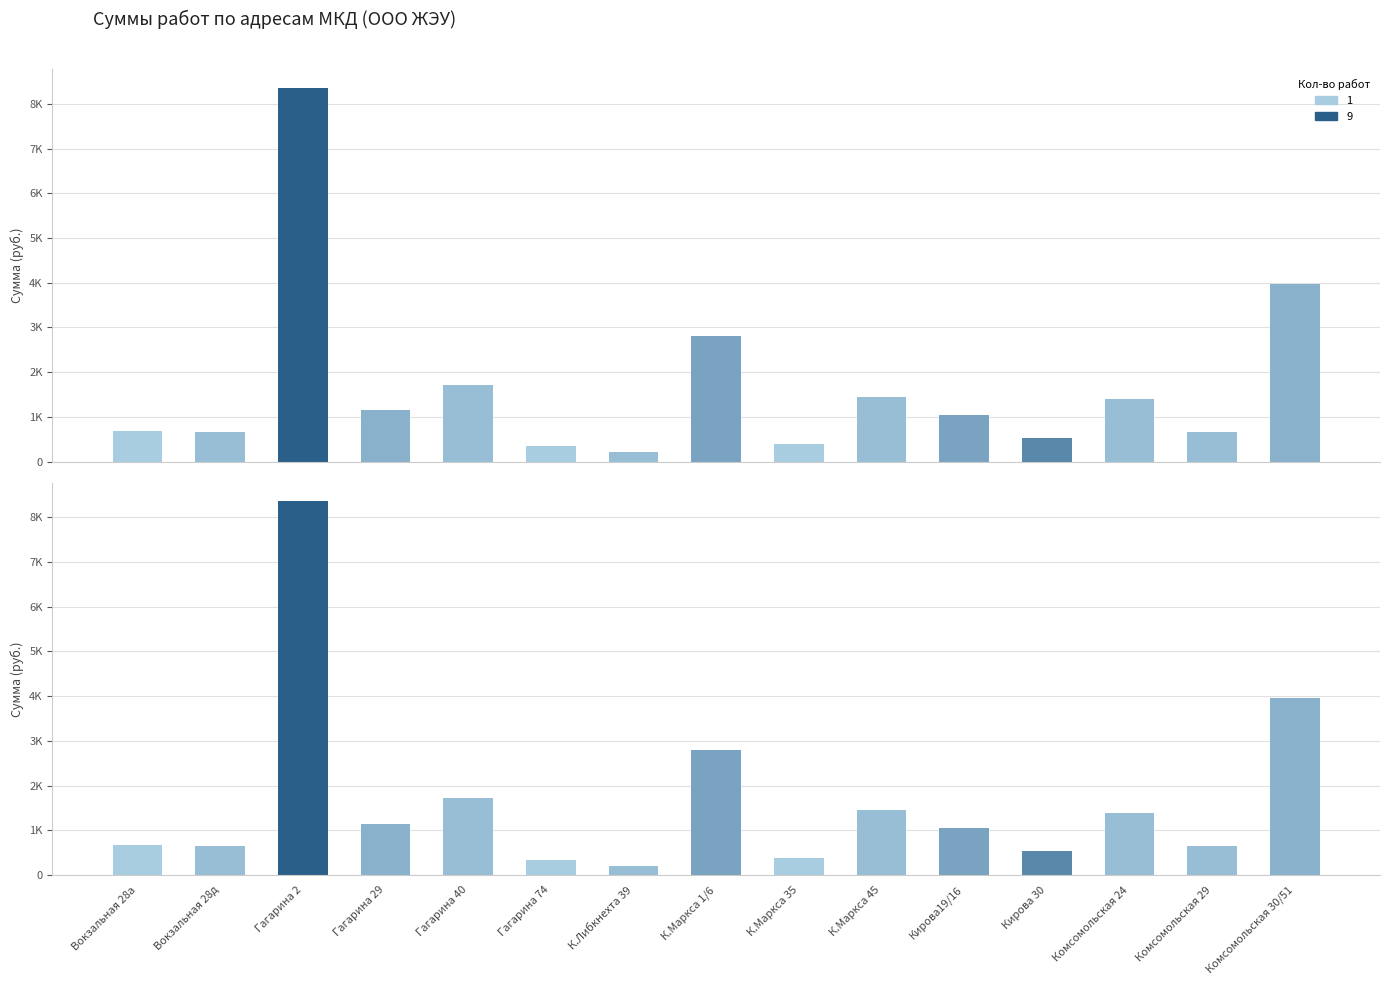

Does the chart contain any negative values?

No